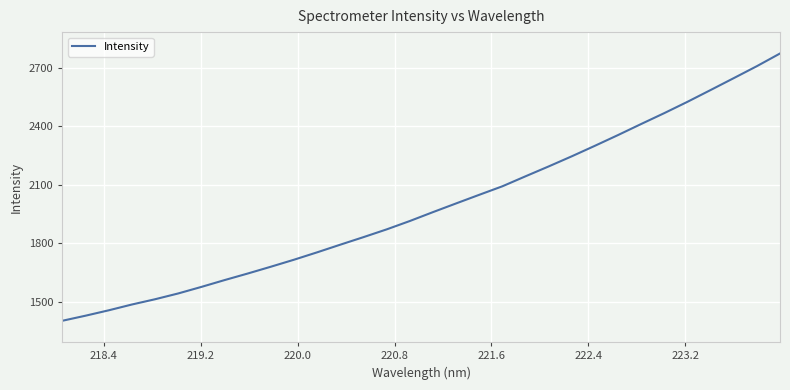

What is the greatest value displayed?

2773.8